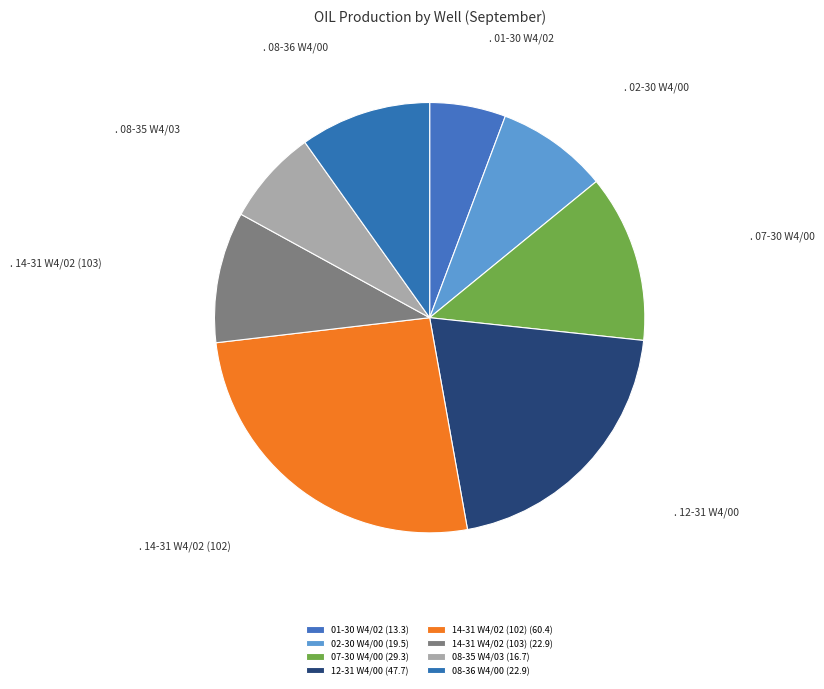

How many segments does this pie chart have?

8